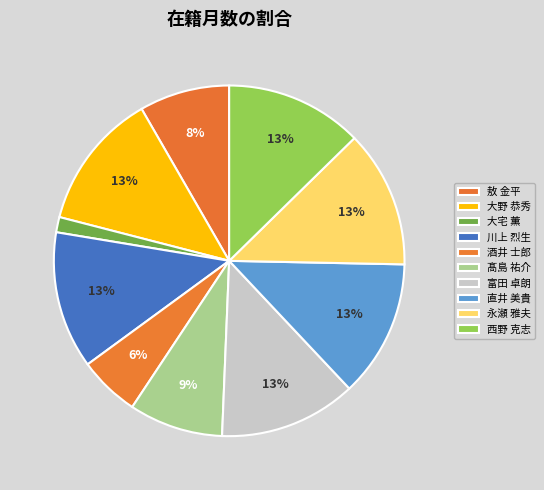

To the nearest percent, what is the difference between the 大野 恭秀 and 髙島 祐介 slice percentages?

4%